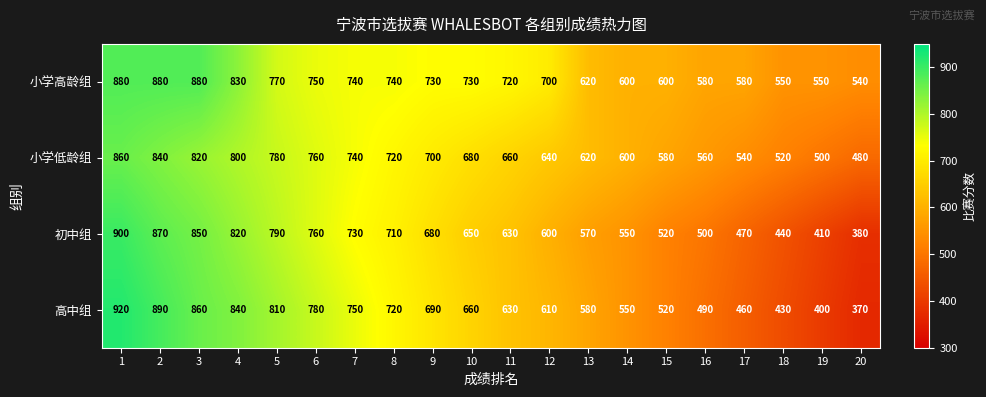

At 4, list the series in order from smallest to largest.

小学低龄组, 初中组, 小学高龄组, 高中组